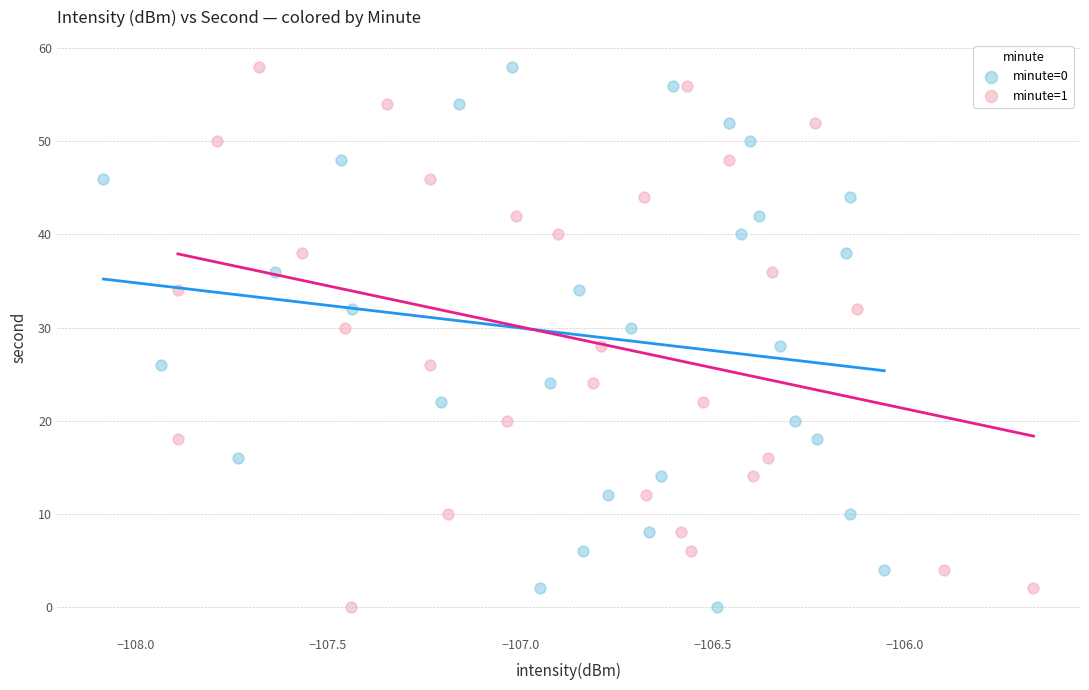

What are all the series names shown in the legend?

minute=0, minute=1